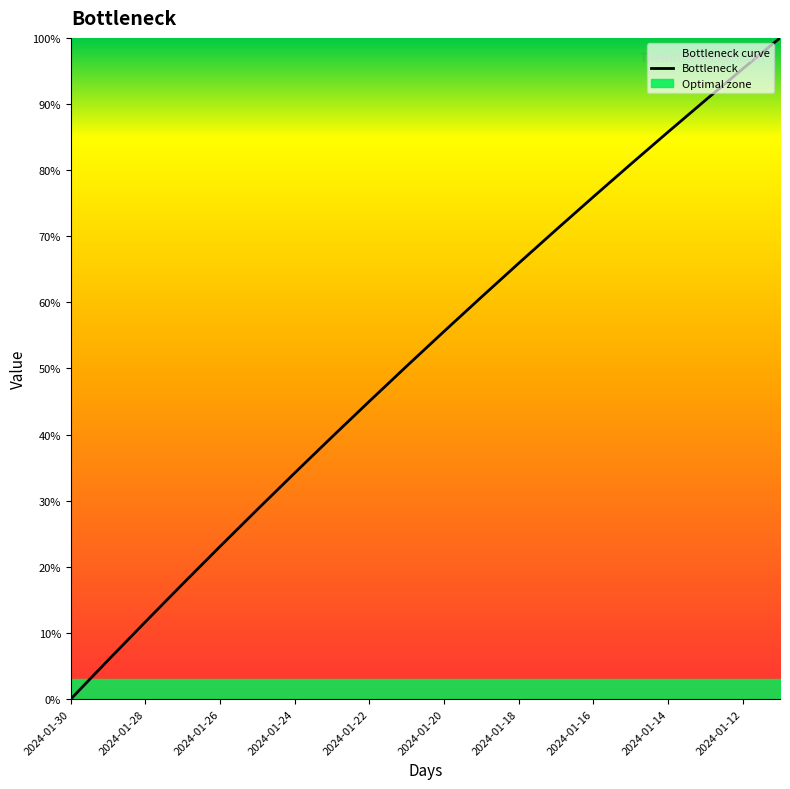

What is the value of the 2nd point from the left?

0.1